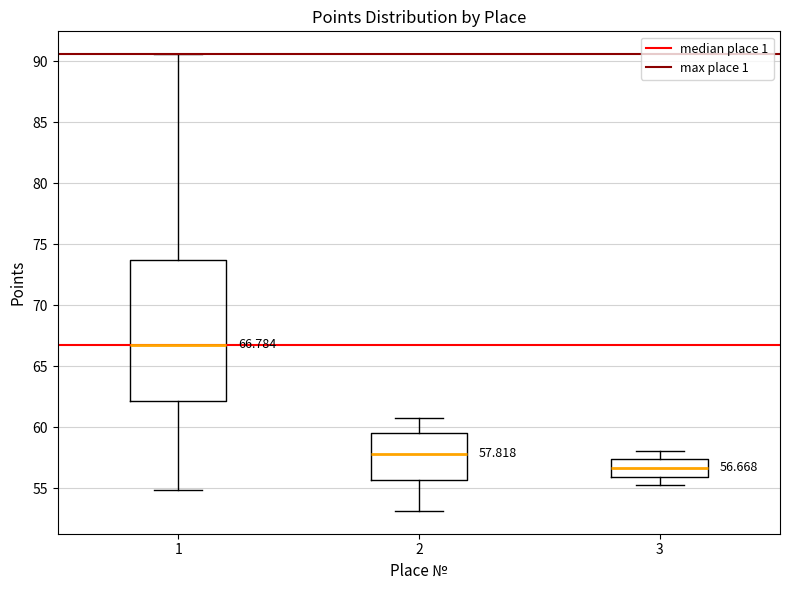

Which box has the highest median line?

1